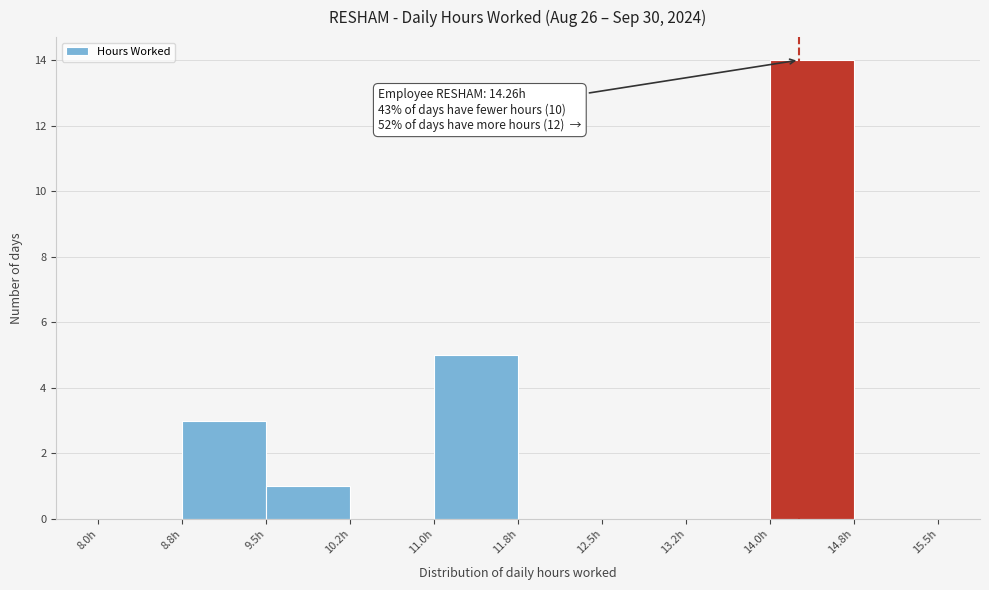

Which range on the x-axis has the tallest bar?

14.00 to 14.75